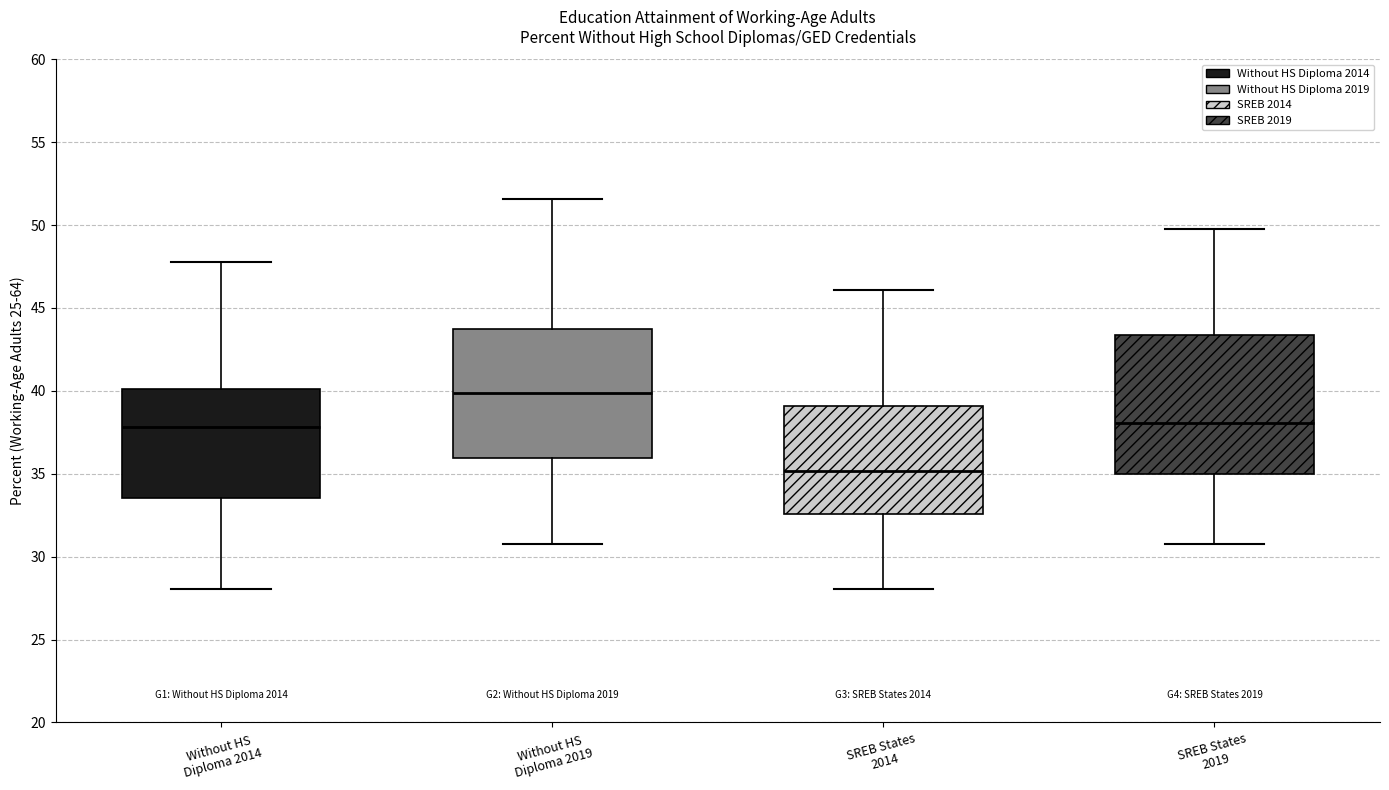

Reading left to right, transcribe this box plot: for each box, give where its median line is, the range the box spans, and where its two whiskers end, as read against the y-axis. The values are not printed on the chart, so give them approximately, as read against the axis.

Without HS Diploma 2014: median 38.0, box 33.5 to 40.0, whiskers 28.0 to 48.0
Without HS Diploma 2019: median 40.0, box 36.0 to 43.5, whiskers 31.0 to 51.5
SREB States 2014: median 35.0, box 32.5 to 39.0, whiskers 28.0 to 46.0
SREB States 2019: median 38.0, box 35.0 to 43.5, whiskers 31.0 to 50.0